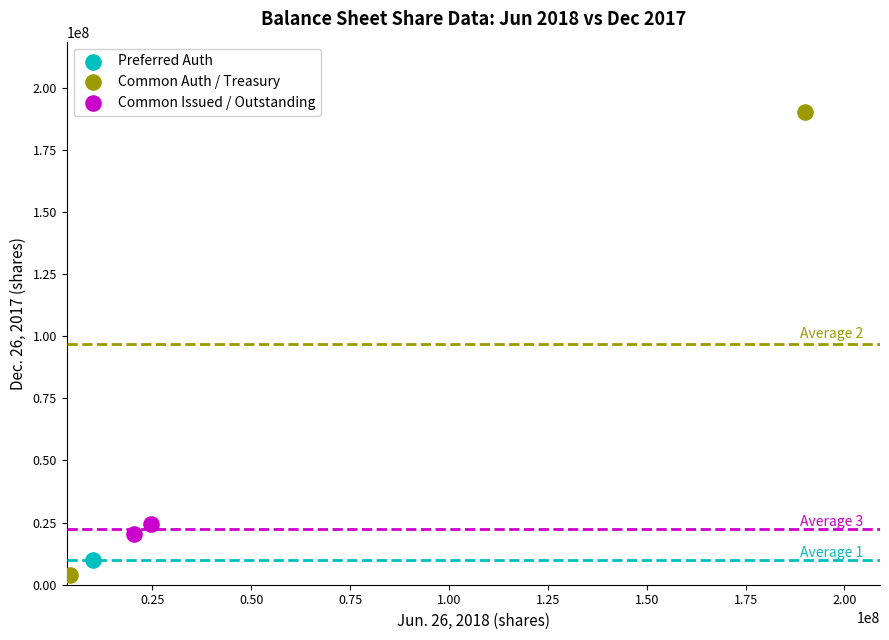

What are all the series names shown in the legend?

Preferred Auth, Common Auth / Treasury, Common Issued / Outstanding